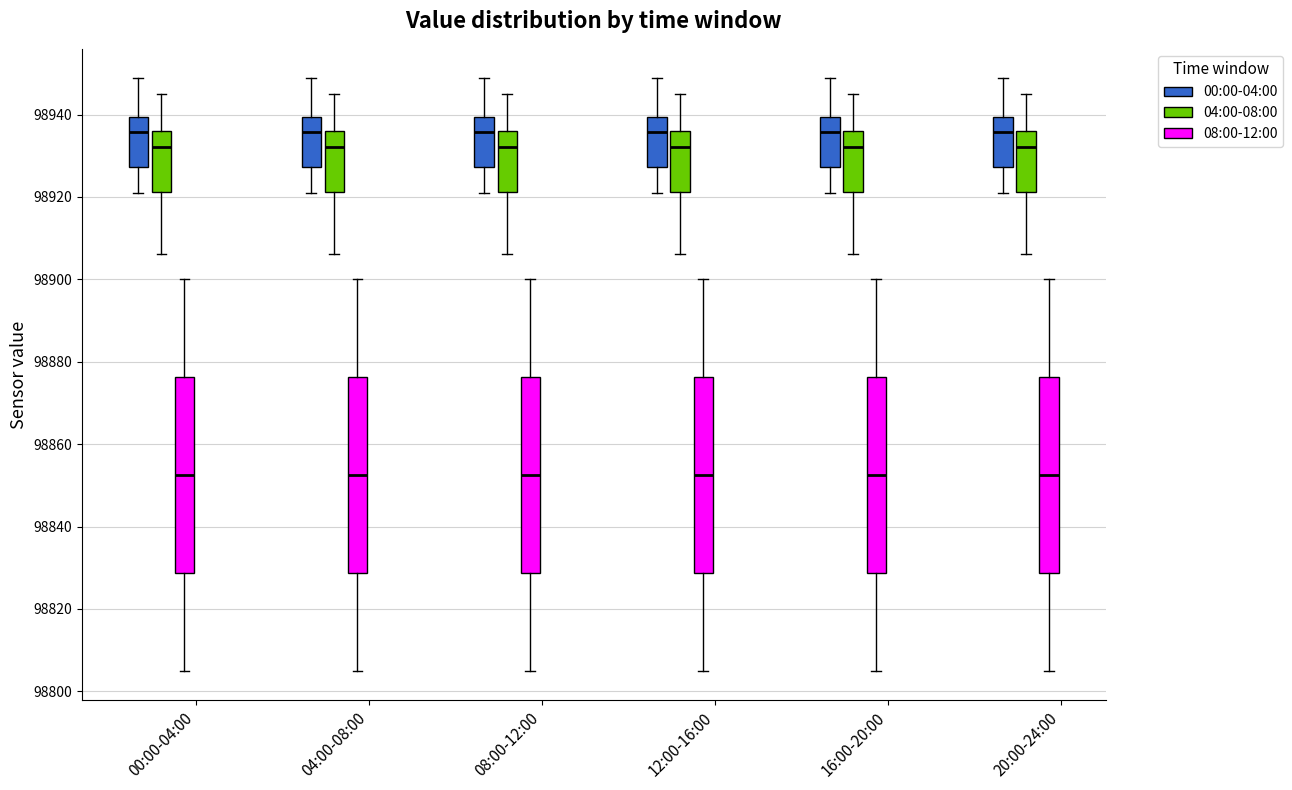

Reading left to right, transcribe this box plot: for each box, give where its median line is, the range the box spans, and where its two whiskers end, as read against the y-axis. The values are not printed on the chart, so give them approximately, as read against the axis.

00:00-04:00 (00:00-04:00): median 98936, box 98928 to 98940, whiskers 98920 to 98948
00:00-04:00 (04:00-08:00): median 98932, box 98922 to 98936, whiskers 98906 to 98946
00:00-04:00 (08:00-12:00): median 98852, box 98828 to 98876, whiskers 98806 to 98900
04:00-08:00 (00:00-04:00): median 98936, box 98928 to 98940, whiskers 98920 to 98948
04:00-08:00 (04:00-08:00): median 98932, box 98922 to 98936, whiskers 98906 to 98946
04:00-08:00 (08:00-12:00): median 98852, box 98828 to 98876, whiskers 98806 to 98900
08:00-12:00 (00:00-04:00): median 98936, box 98928 to 98940, whiskers 98920 to 98948
08:00-12:00 (04:00-08:00): median 98932, box 98922 to 98936, whiskers 98906 to 98946
08:00-12:00 (08:00-12:00): median 98852, box 98828 to 98876, whiskers 98806 to 98900
12:00-16:00 (00:00-04:00): median 98936, box 98928 to 98940, whiskers 98920 to 98948
12:00-16:00 (04:00-08:00): median 98932, box 98922 to 98936, whiskers 98906 to 98946
12:00-16:00 (08:00-12:00): median 98852, box 98828 to 98876, whiskers 98806 to 98900
16:00-20:00 (00:00-04:00): median 98936, box 98928 to 98940, whiskers 98920 to 98948
16:00-20:00 (04:00-08:00): median 98932, box 98922 to 98936, whiskers 98906 to 98946
16:00-20:00 (08:00-12:00): median 98852, box 98828 to 98876, whiskers 98806 to 98900
20:00-24:00 (00:00-04:00): median 98936, box 98928 to 98940, whiskers 98920 to 98948
20:00-24:00 (04:00-08:00): median 98932, box 98922 to 98936, whiskers 98906 to 98946
20:00-24:00 (08:00-12:00): median 98852, box 98828 to 98876, whiskers 98806 to 98900